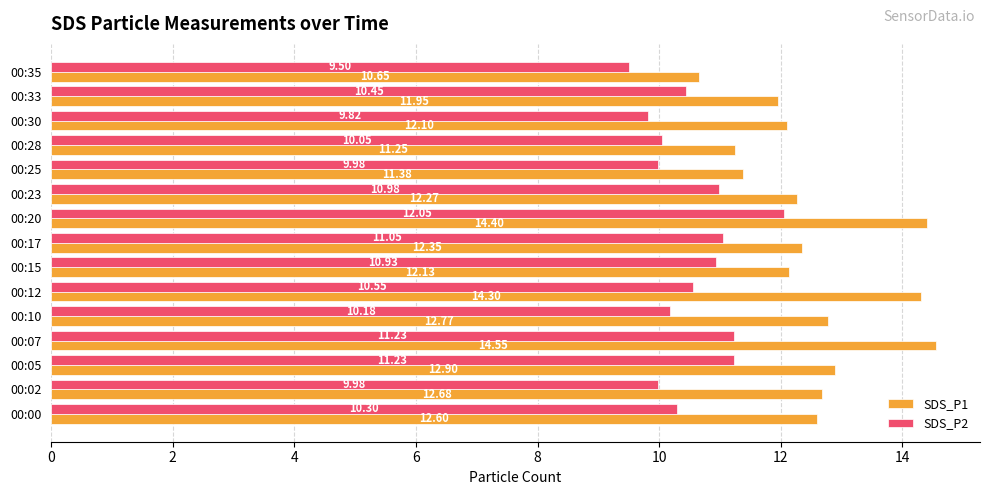

What is the sum of all SDS_P2 values?

158.3